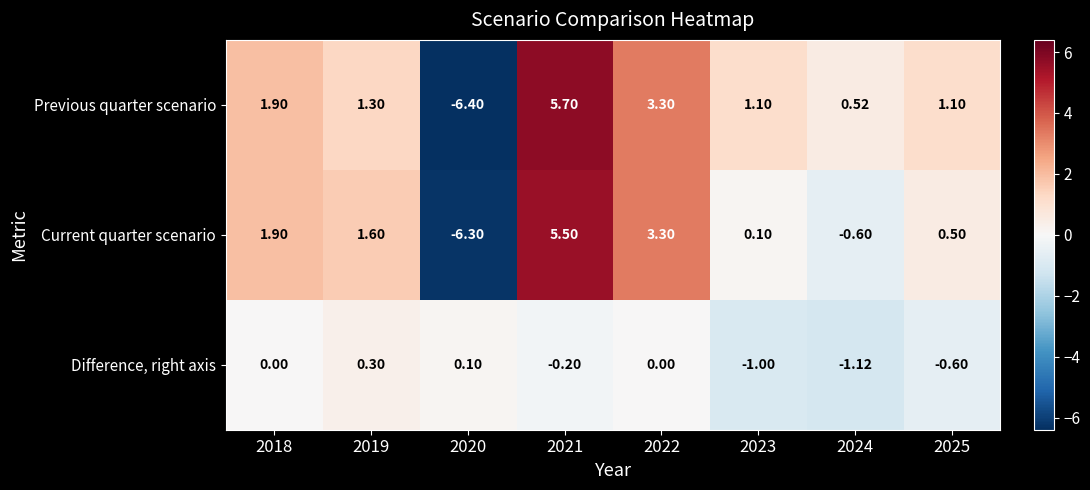

At 2019, list the series in order from largest to smallest.

Current quarter scenario, Previous quarter scenario, Difference, right axis